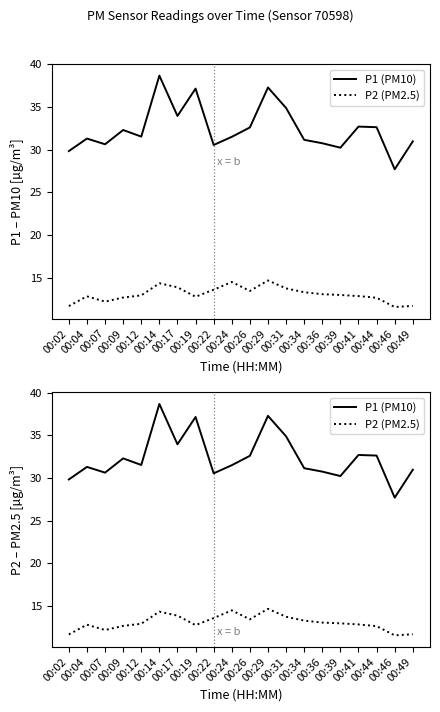

Where is the first local maximum for P2 (PM2.5)?

00:04